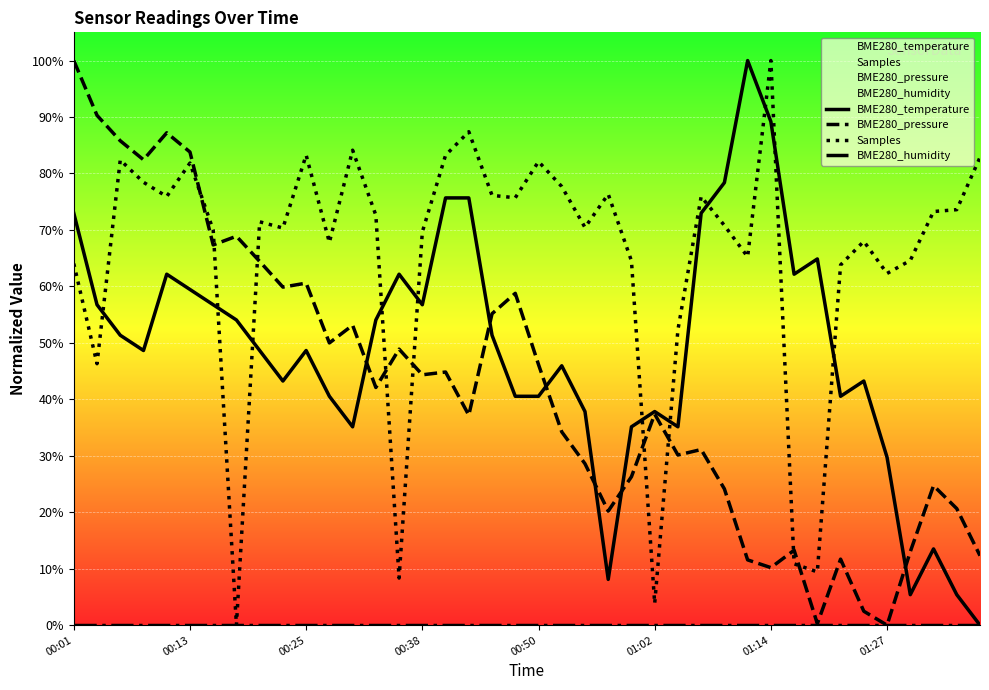

Which category has the highest value in the BME280_pressure series?

00:01